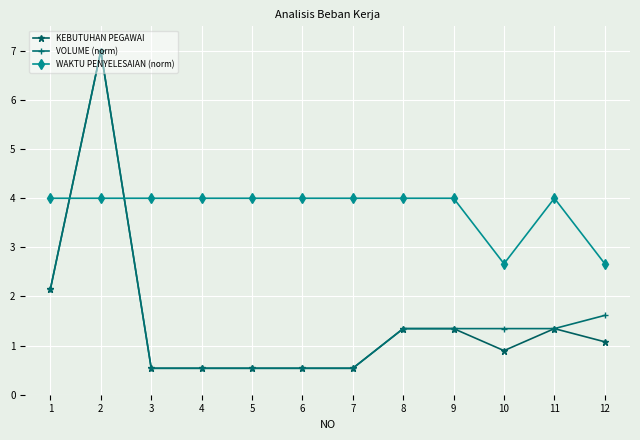

Reading left to right, what are all the values shown in this chart?

KEBUTUHAN PEGAWAI: 1=2.2	2=7.0	3=0.5	4=0.5	5=0.5	6=0.5	7=0.5	8=1.3	9=1.3	10=0.9	11=1.3	12=1.1
VOLUME (norm): 1=2.2	2=7.0	3=0.5	4=0.5	5=0.5	6=0.5	7=0.5	8=1.3	9=1.3	10=1.3	11=1.3	12=1.6
WAKTU PENYELESAIAN (norm): 1=4.0	2=4.0	3=4.0	4=4.0	5=4.0	6=4.0	7=4.0	8=4.0	9=4.0	10=2.7	11=4.0	12=2.7